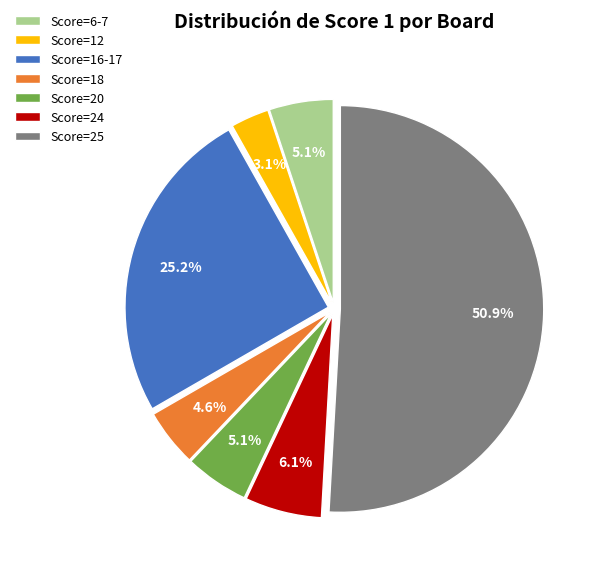

Which has a higher value, Score=20 or Score=18?

Score=20